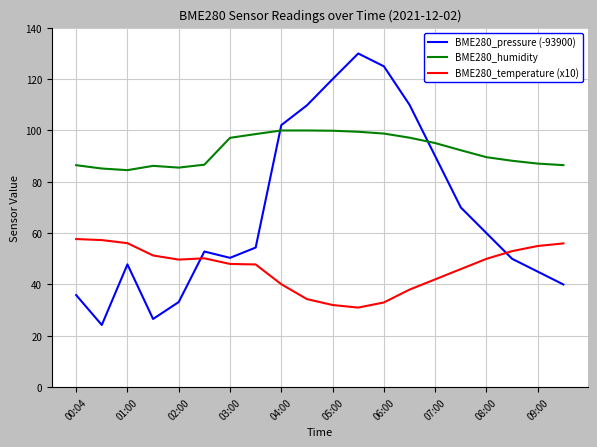

After their last crossing, which series has the higher values: BME280_temperature (x10) or BME280_pressure (-93900)?

BME280_temperature (x10)